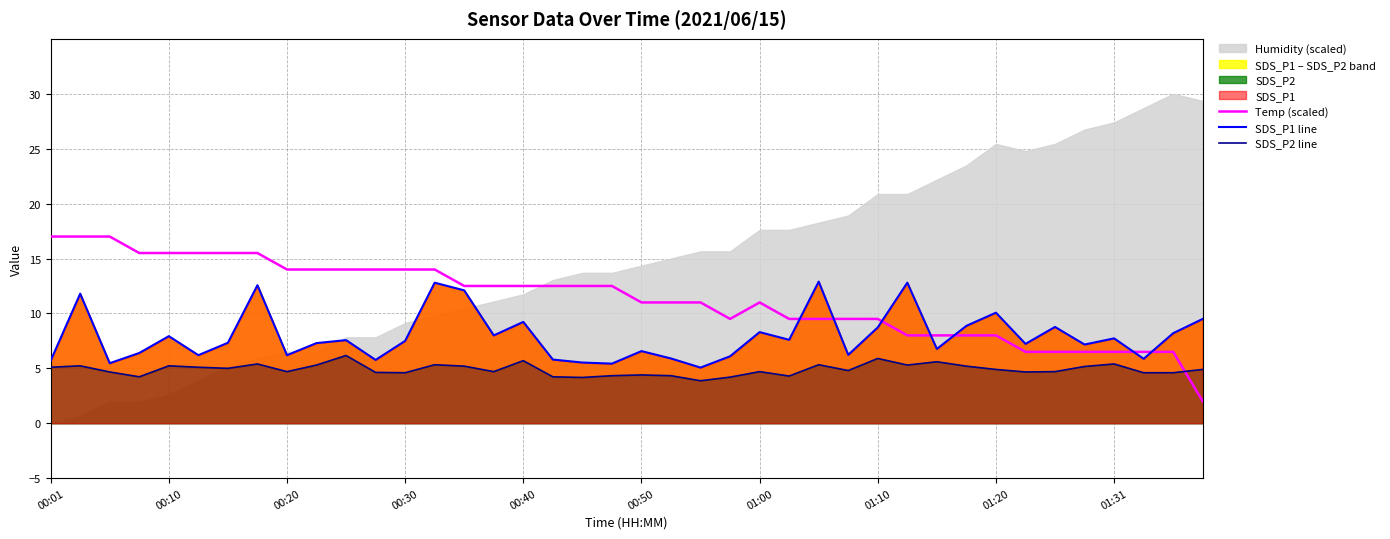

True or false: SDS_P1 line and Temp (scaled) cross at least once.

True